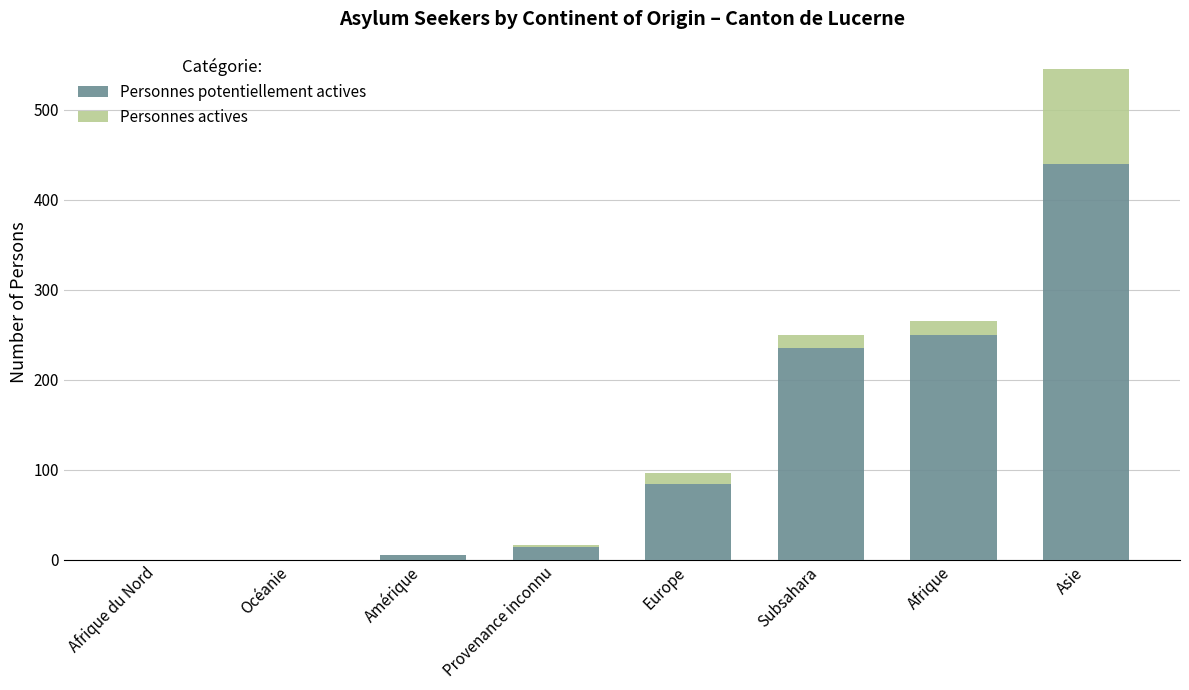

At which label does Personnes potentiellement actives reach its peak?

Asie